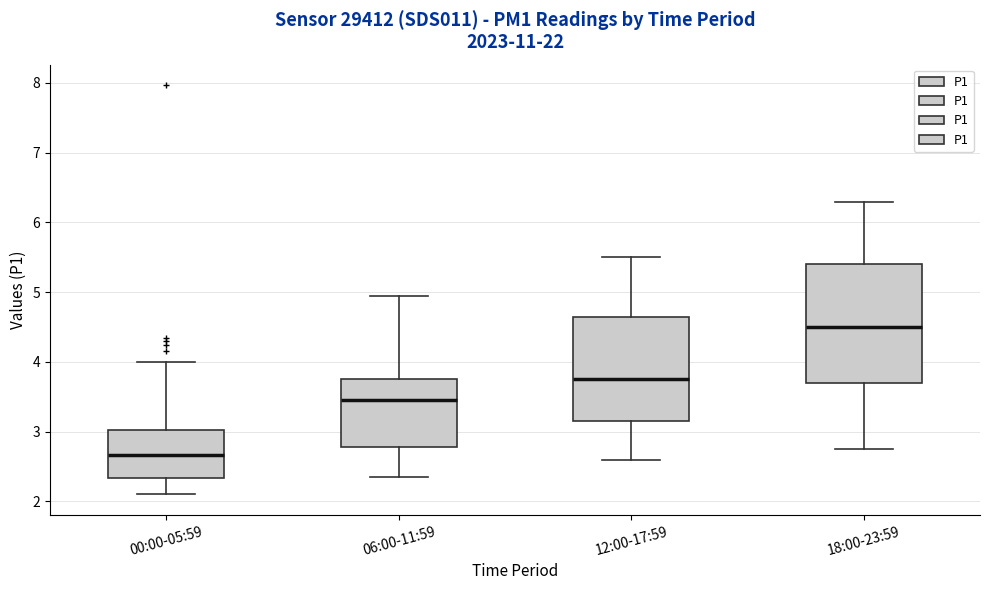

Which box is the tallest, from its lower edge to its upper edge?

18:00-23:59